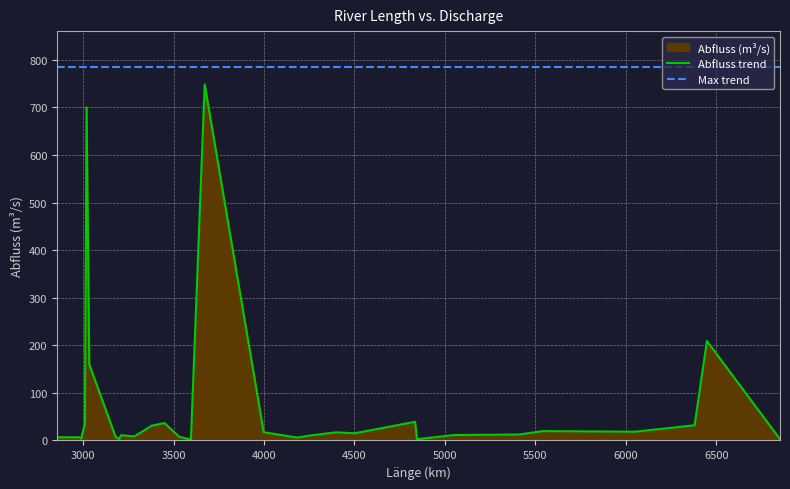

What is the change in value from 3596 to 3210?

+9.2